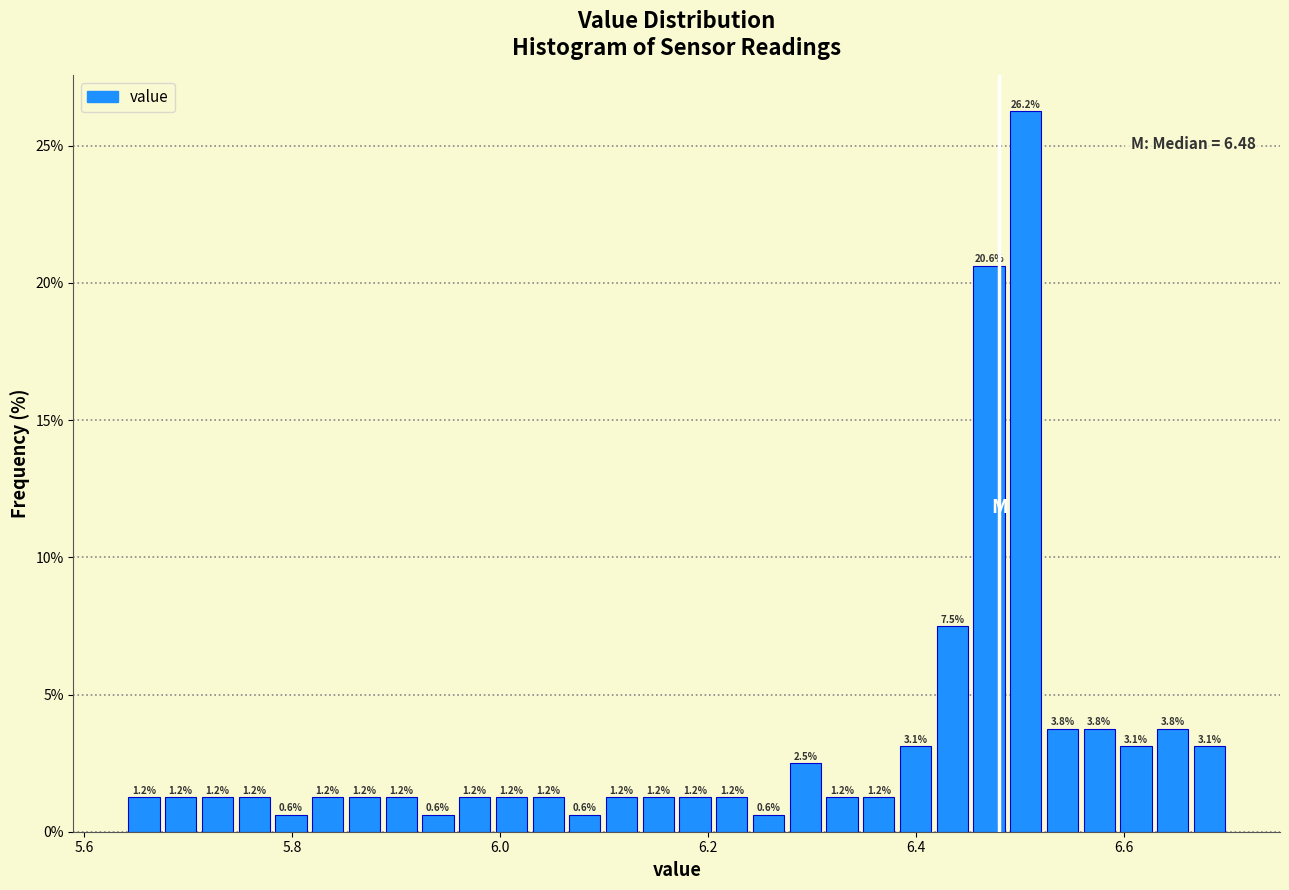

Read against the x-axis, roughly where is the centre of the tallest bar?

6.50